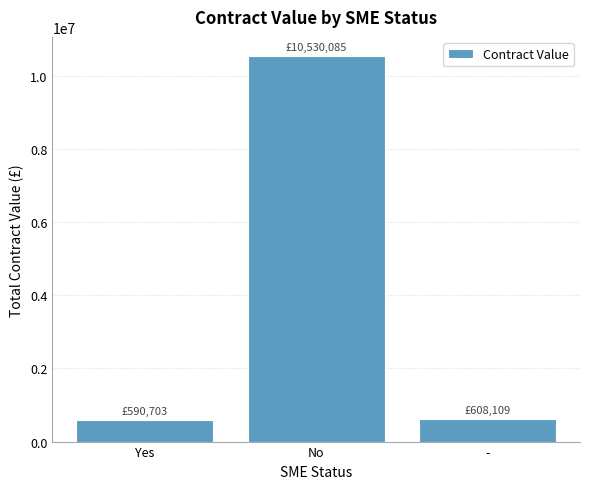

What is the value of the 1st bar from the left?

590703